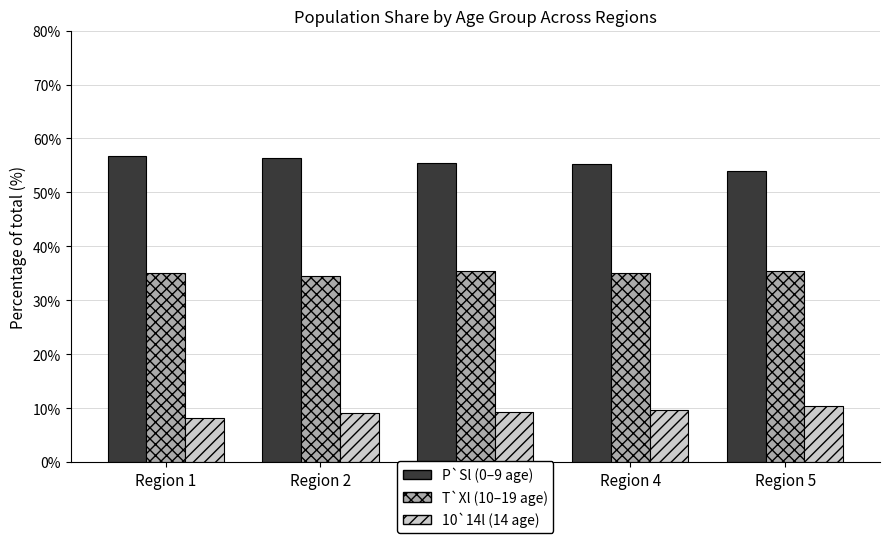

What is the difference between the highest and lowest values at Region 2?

47.2